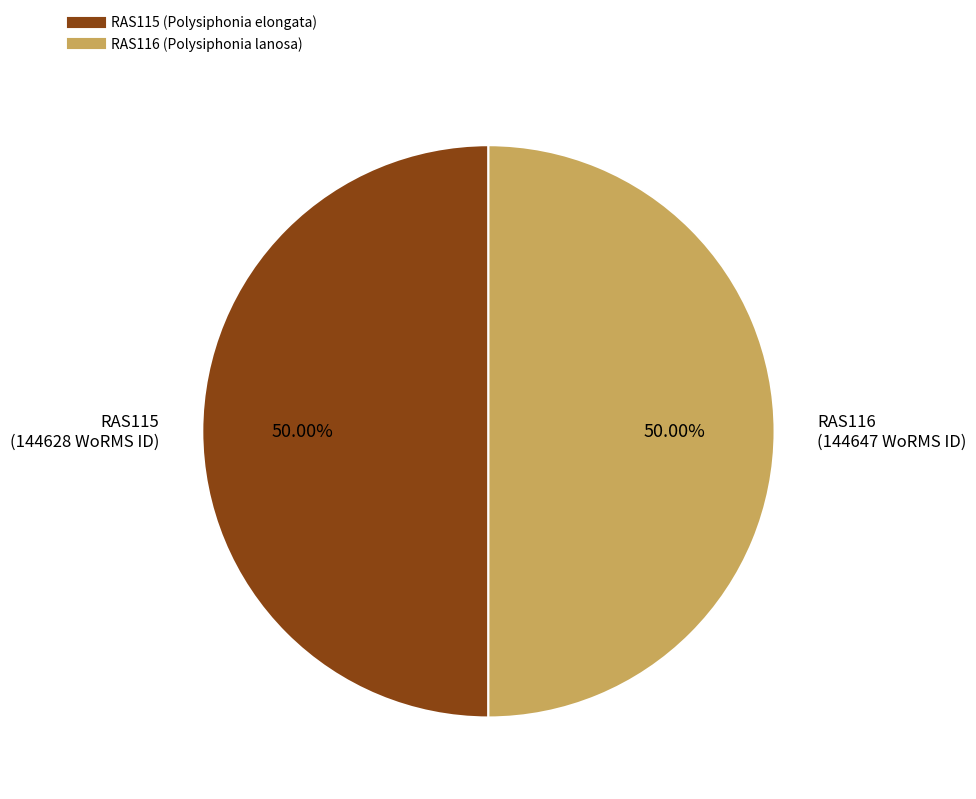

Approximately how many times larger is the value at RAS115 (Polysiphonia elongata) compared to RAS116 (Polysiphonia lanosa)?

1.0